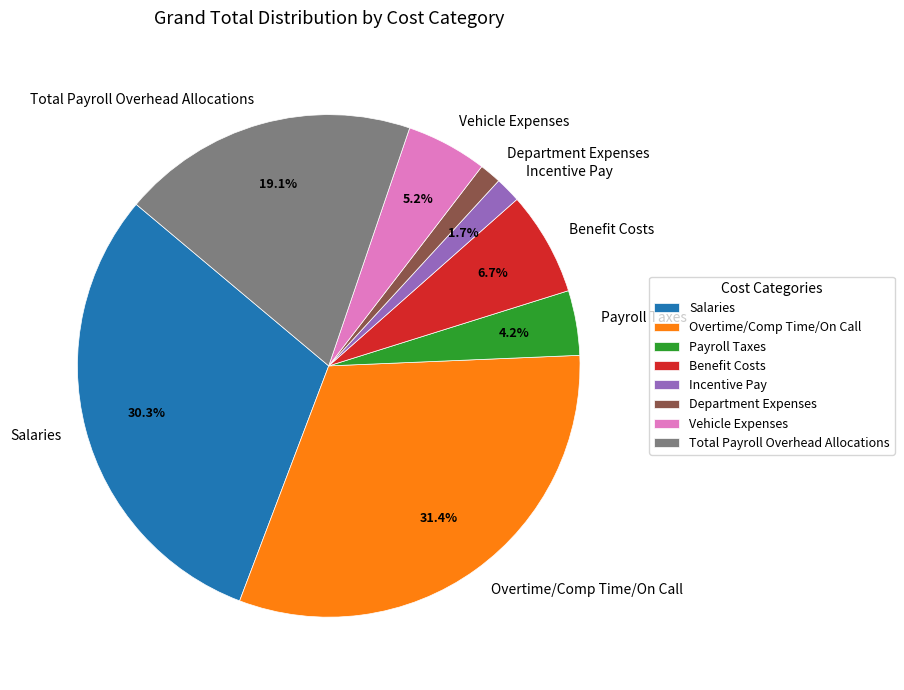

To the nearest percent, what is the average slice percentage?

12%